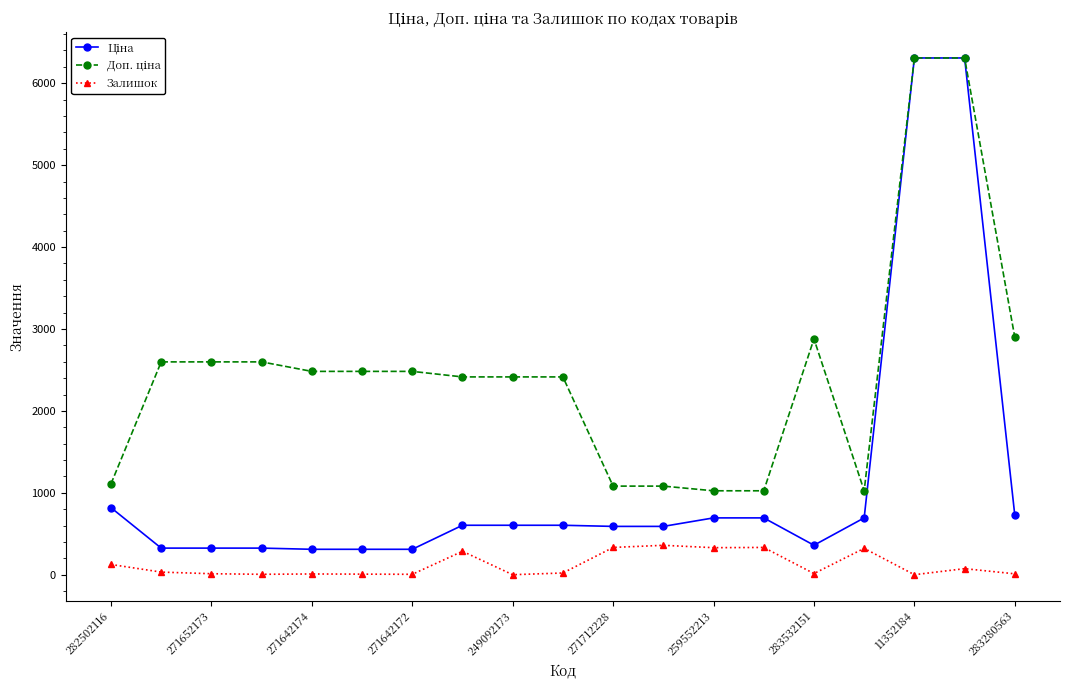

True or false: Залишок has more than 0 points higher than both neighbors.

True